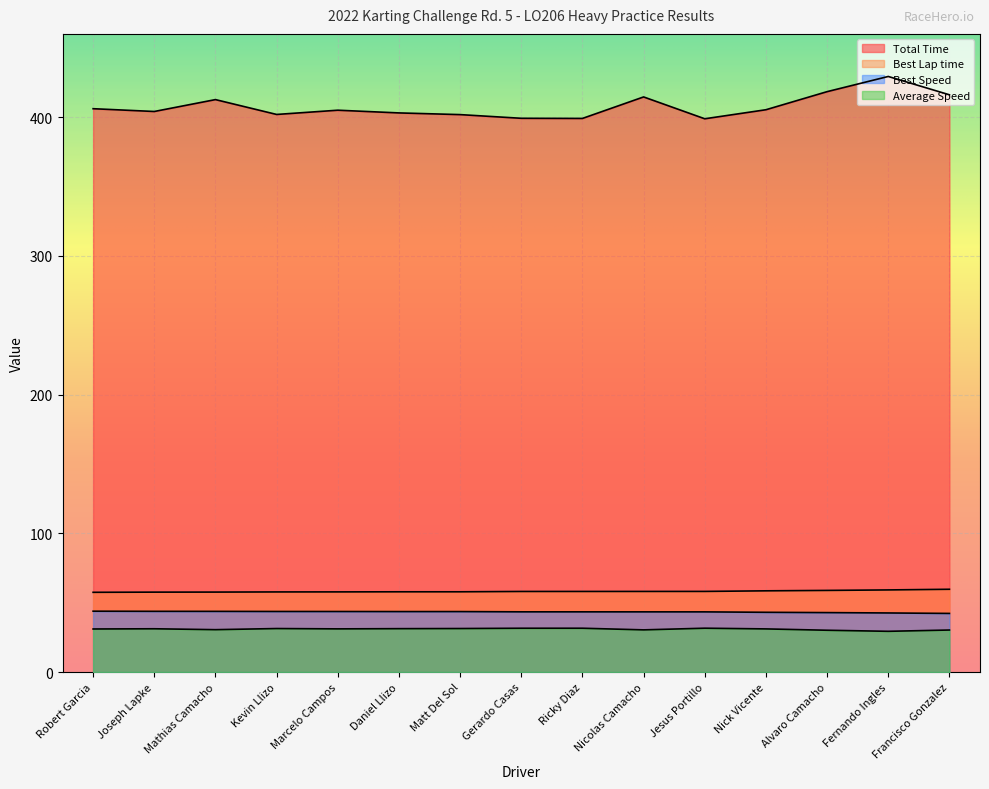

The Average Speed series shows 30.4 at Nicolas Camacho. True or false?

True